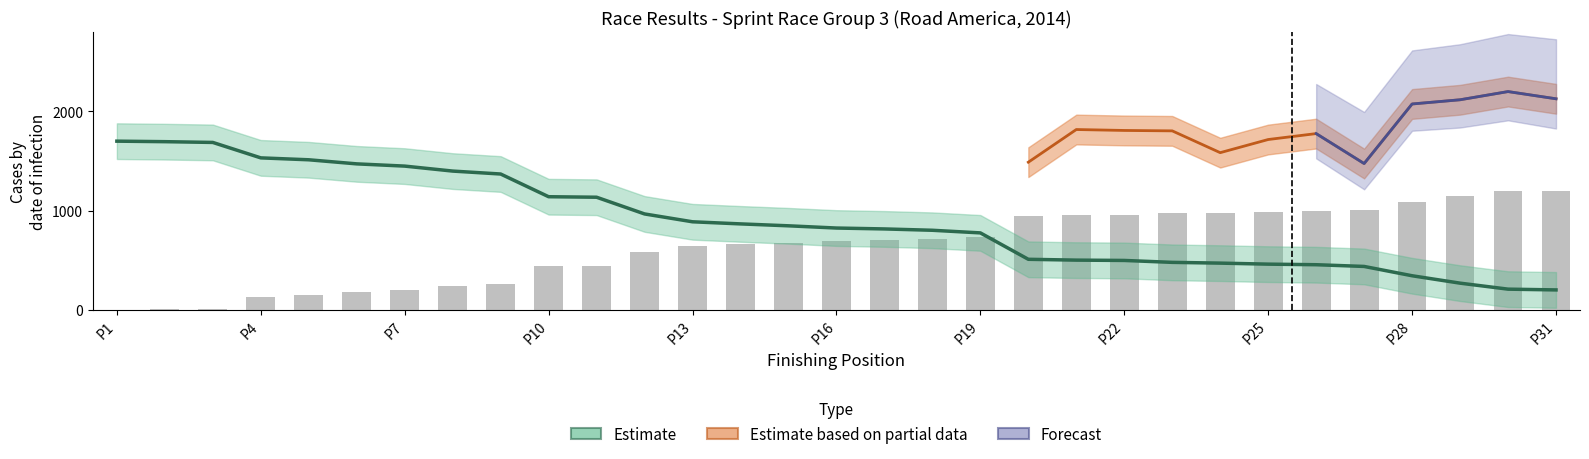

What is the sum of all Average Speed values?

27690.8